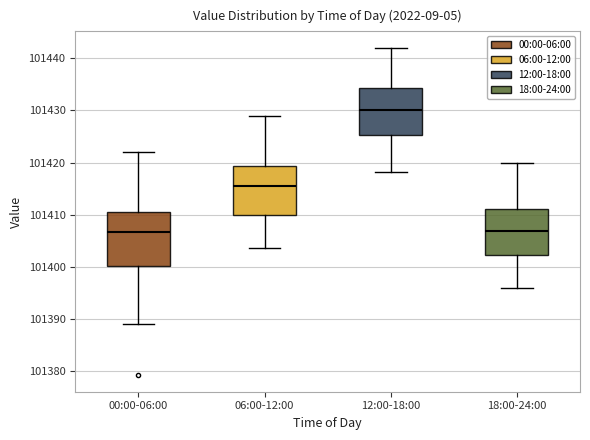

Reading left to right, read every box against the y-axis: the position of its median line, the range the box covers, and the ends of its whiskers. The values are not printed on the chart, so give them approximately, as read against the axis.

00:00-06:00: median 101407, box 101400 to 101411, whiskers 101389 to 101422
06:00-12:00: median 101416, box 101410 to 101419, whiskers 101404 to 101429
12:00-18:00: median 101430, box 101425 to 101434, whiskers 101418 to 101442
18:00-24:00: median 101407, box 101402 to 101411, whiskers 101396 to 101420